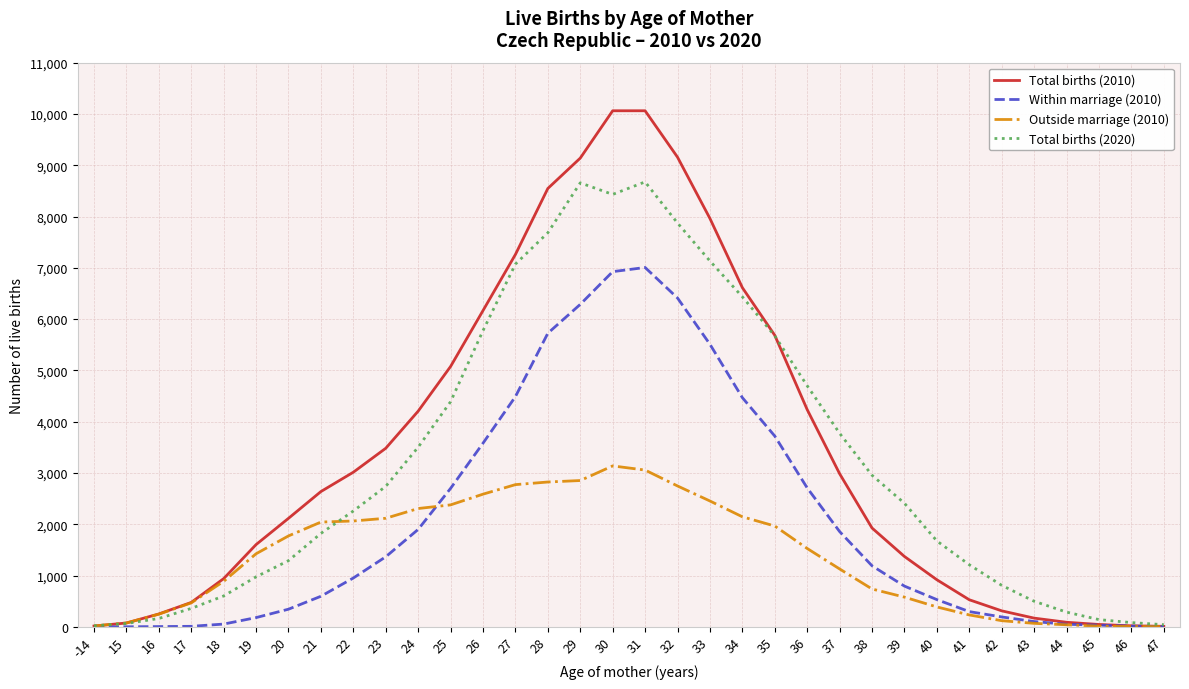

Which series changed the most between 37 and 46?

Total births (2020)